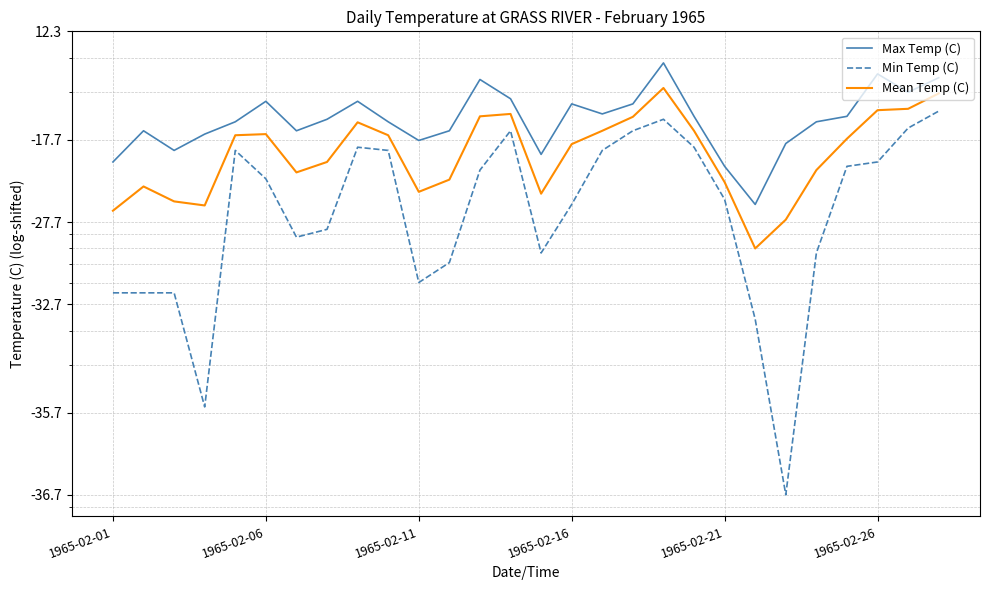

What are all the series names shown in the legend?

Max Temp (C), Min Temp (C), Mean Temp (C)